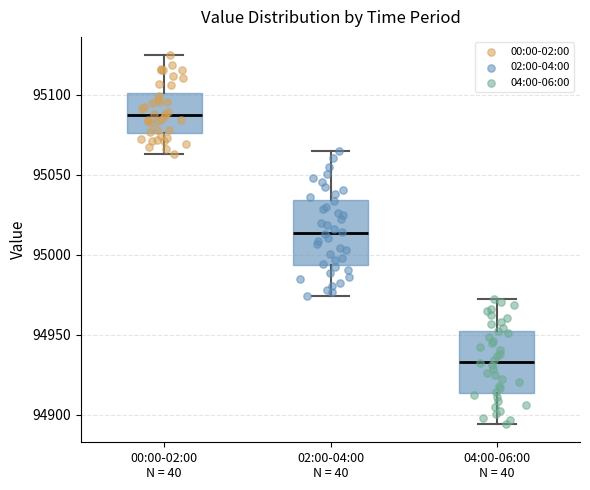

Which box has the lowest median line?

04:00-06:00 N = 40